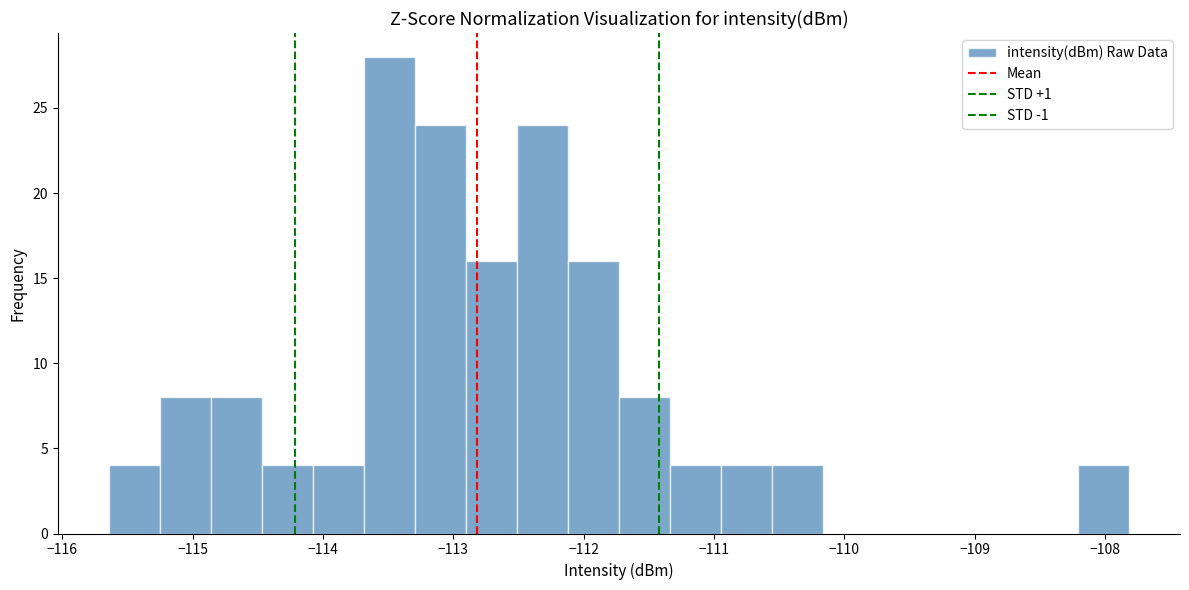

Read against the x-axis, roughly where is the centre of the tallest bar?

-113.5